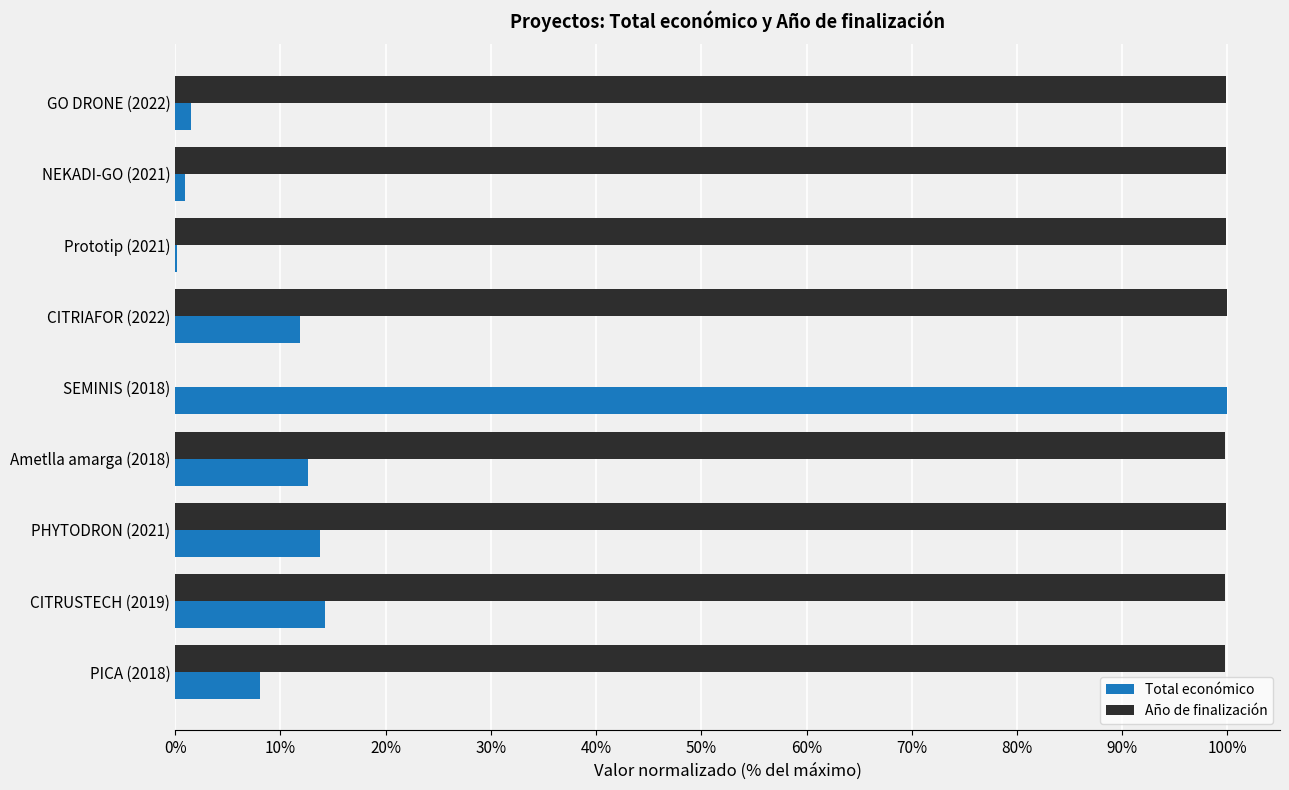

At which label does Total económico reach its peak?

SEMINIS (2018)